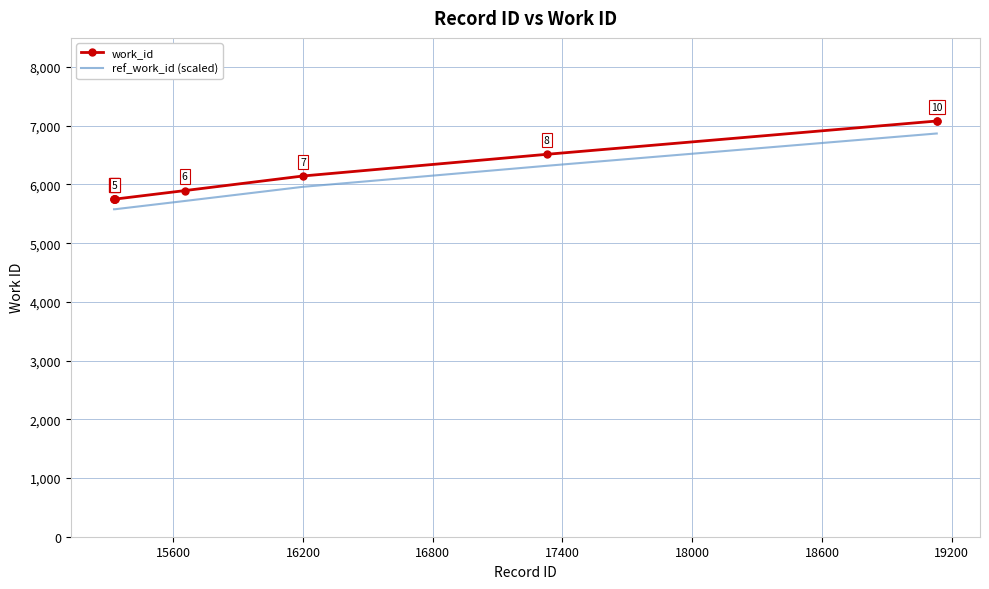

True or false: work_id and ref_work_id (scaled) cross at least once.

False